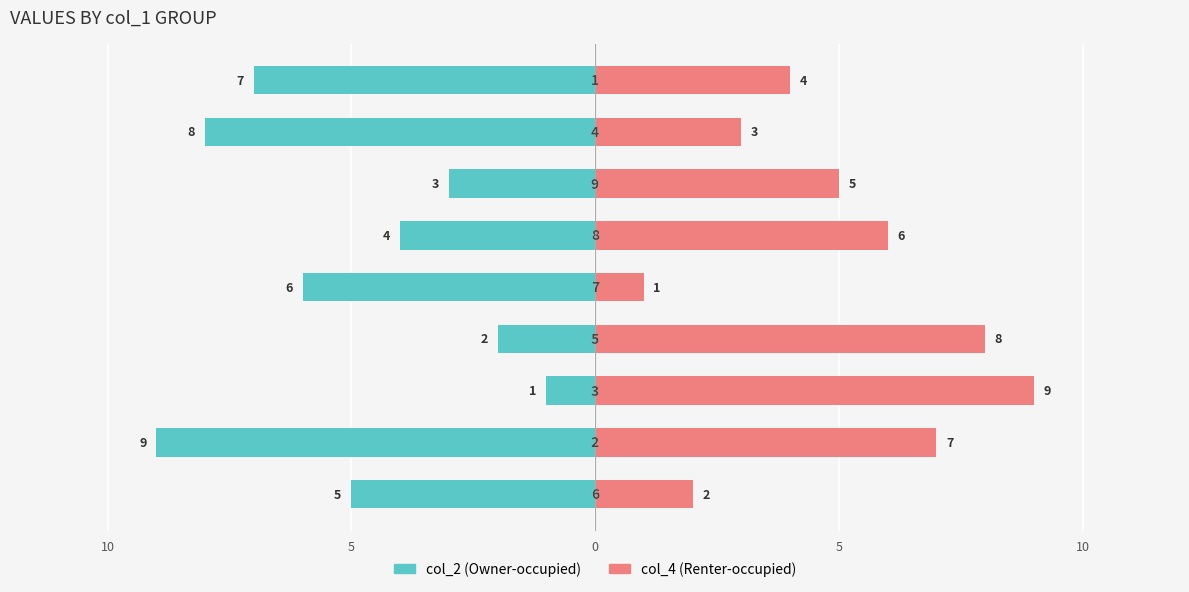

What is the difference between the maximum and minimum values in the col_2 series?

8